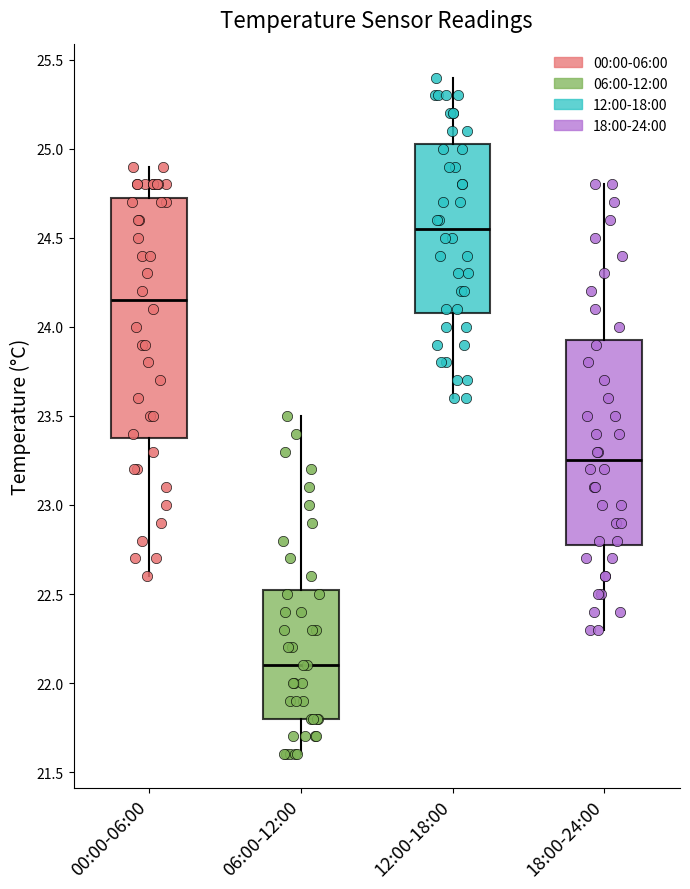

Comparing the boxes themselves (not the whiskers), which one is the tallest?

00:00-06:00